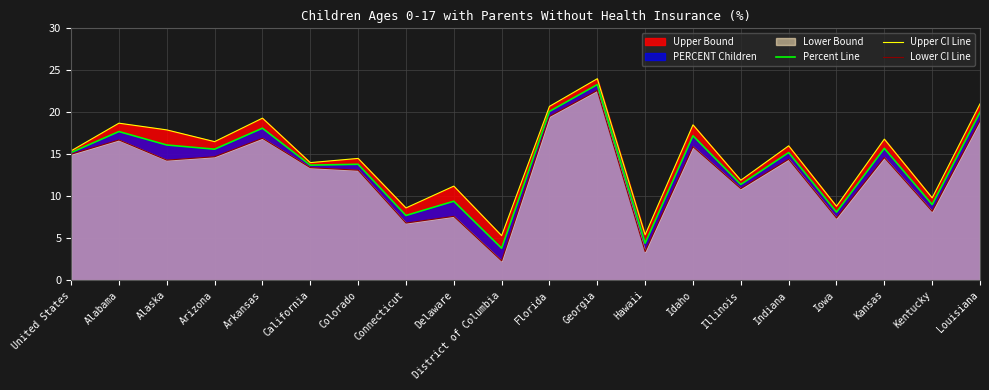

What is the sum of the Percent Line values at District of Columbia and Florida?

23.9